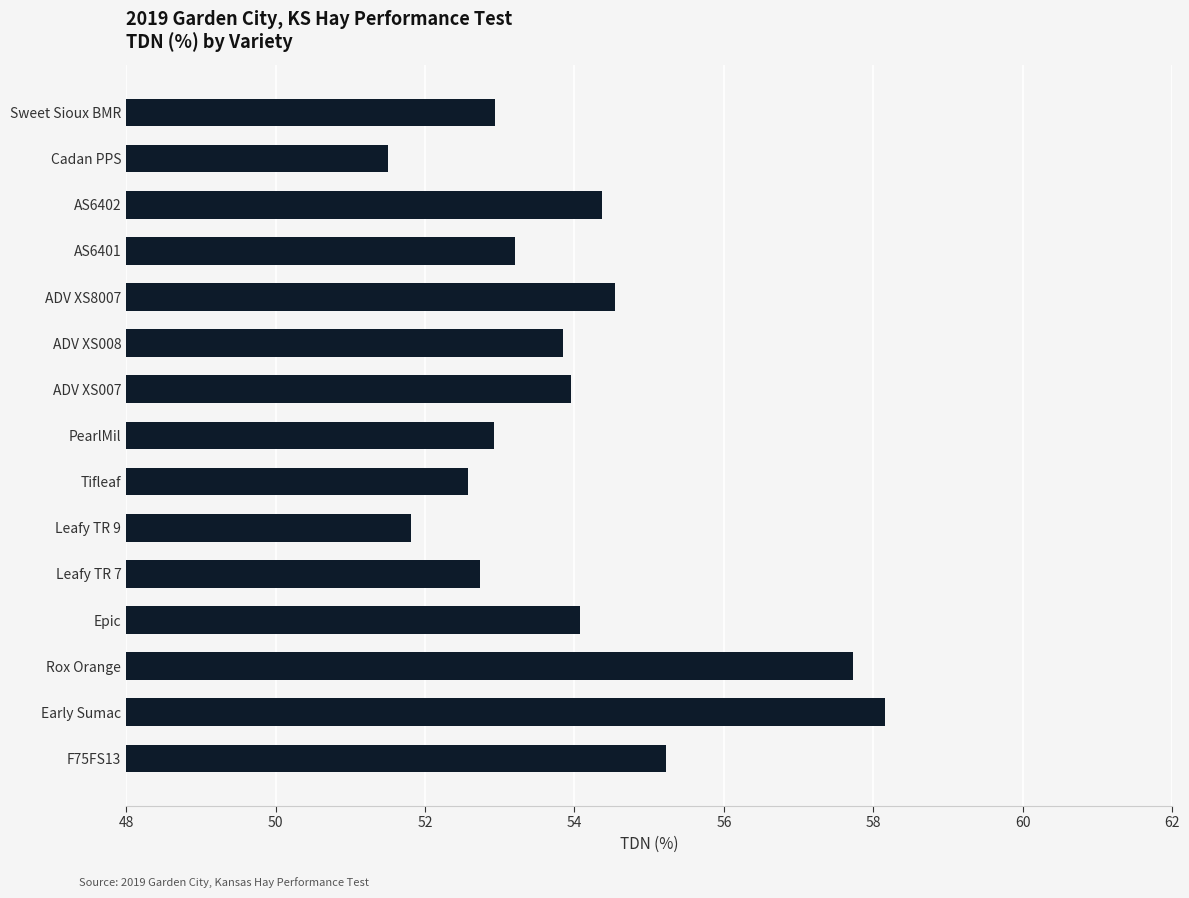

The value at Leafy TR 9 is 51.8. True or false?

True